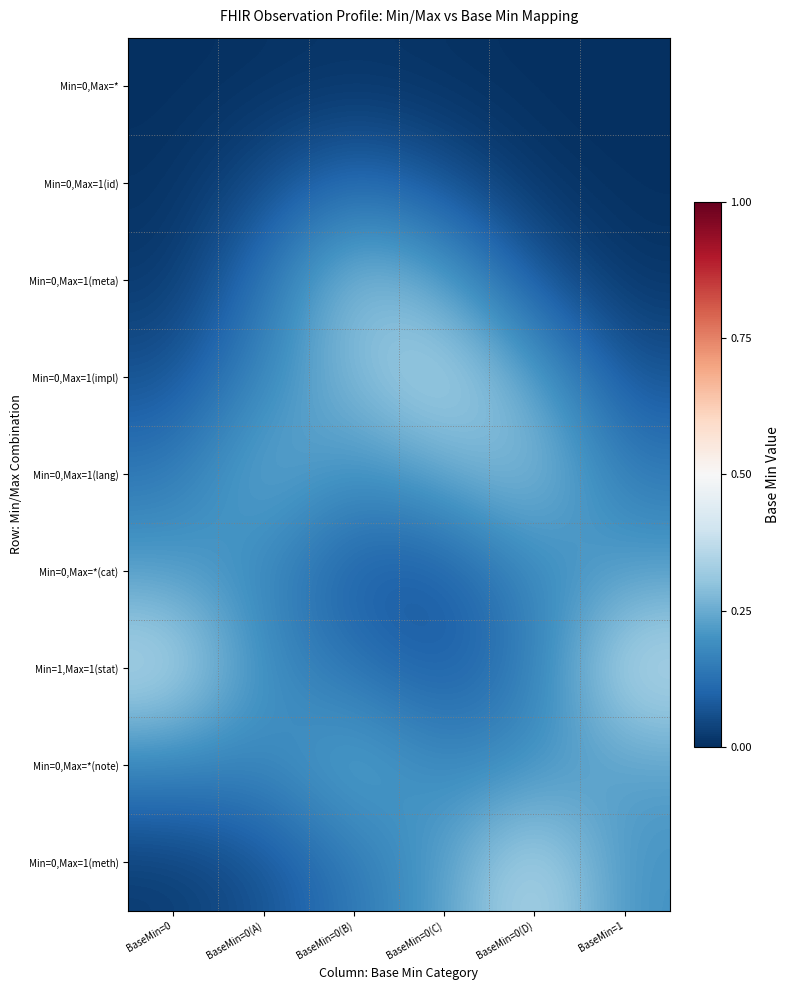

Count the number of data series in this chart.

9